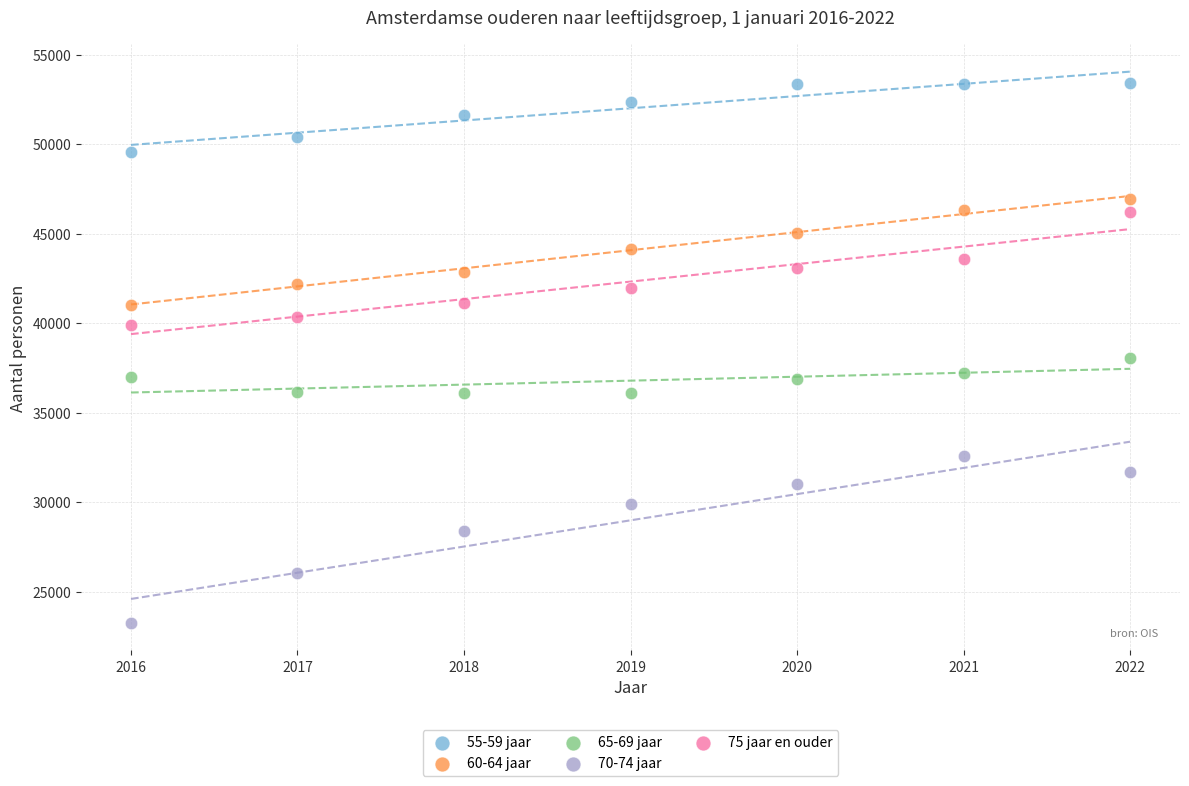

Which series contains the highest Y value?

55-59 jaar